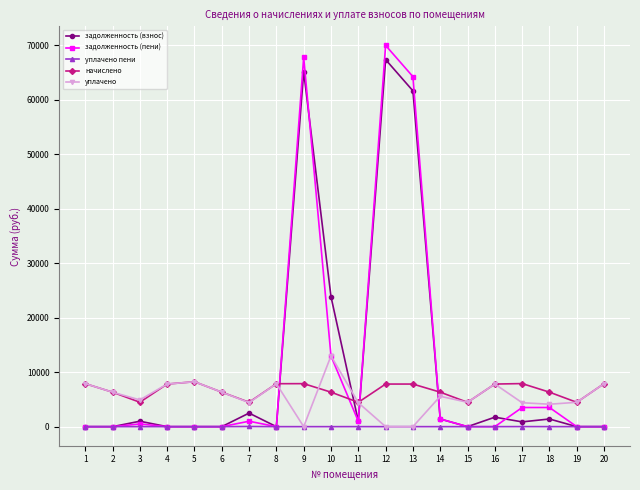

Which series has the largest range (max minus min)?

задолженность (пени)